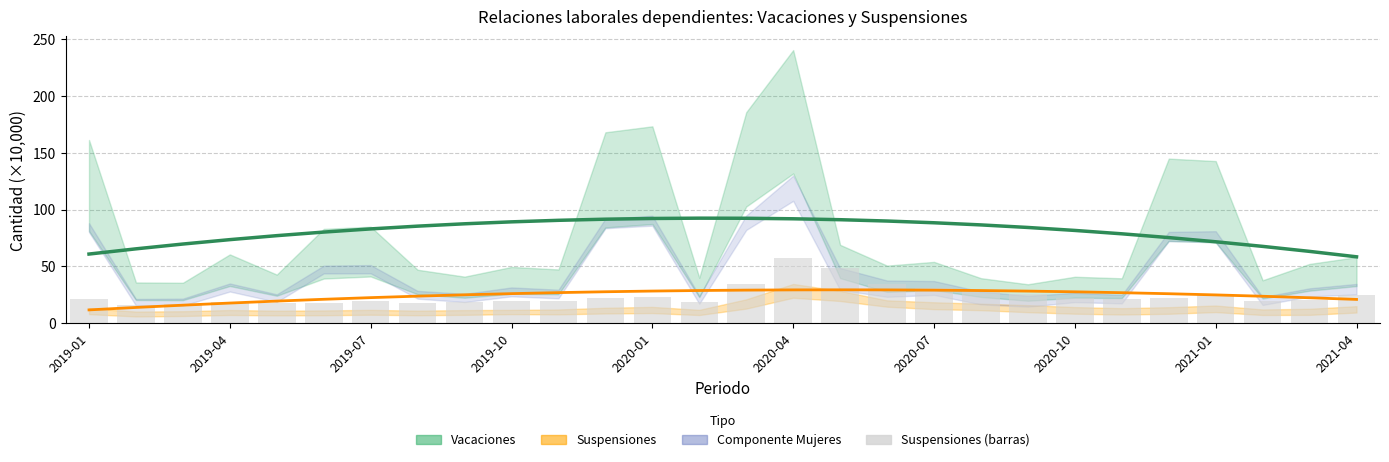

At 16, list the series in order from largest to smallest.

Total Vacaciones (tendencia), Total Suspensiones (barras), Total Suspensiones (tendencia)